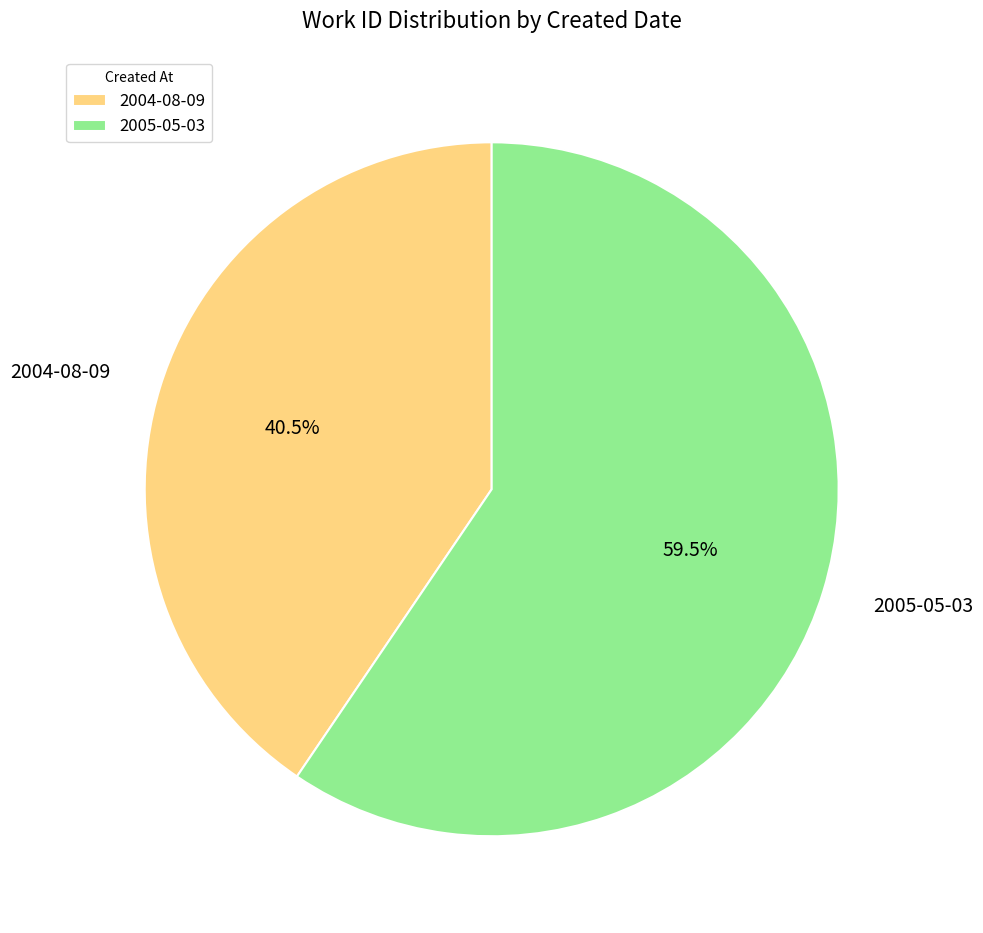

Which slice represents more than half of the pie?

2005-05-03